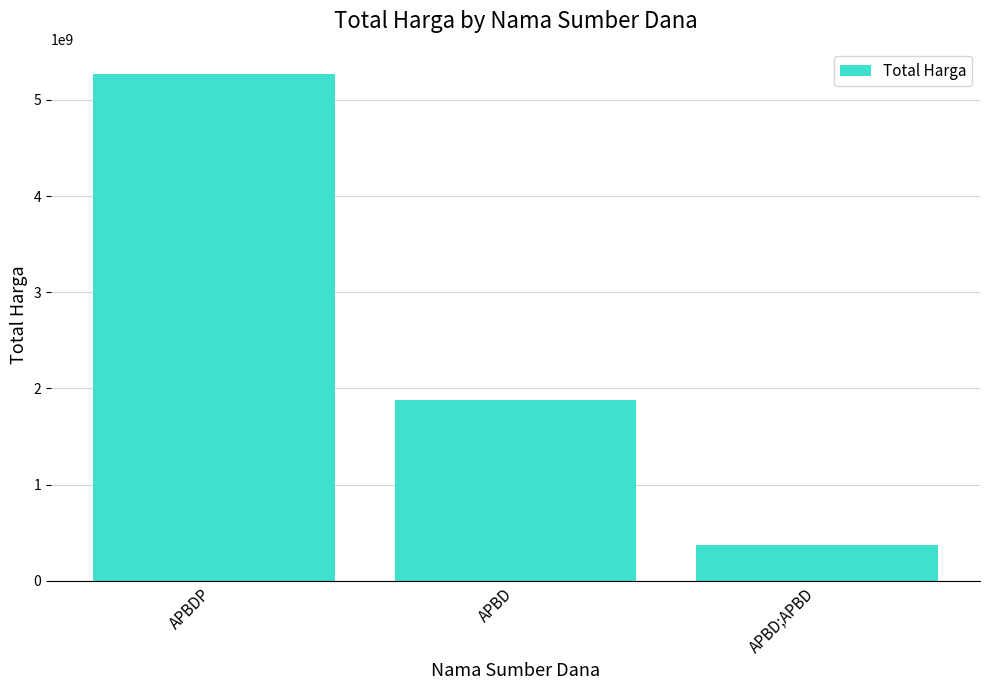

List the labels in order of value, largest first.

APBDP, APBD, APBD;APBD